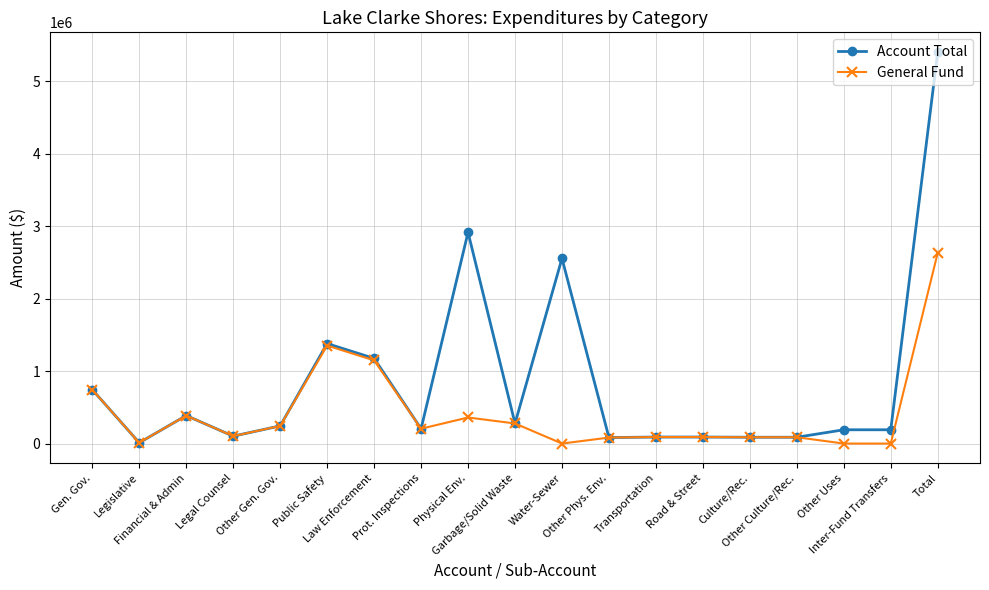

Between Prot. Inspections and Other Uses, which series saw the biggest shift?

General Fund